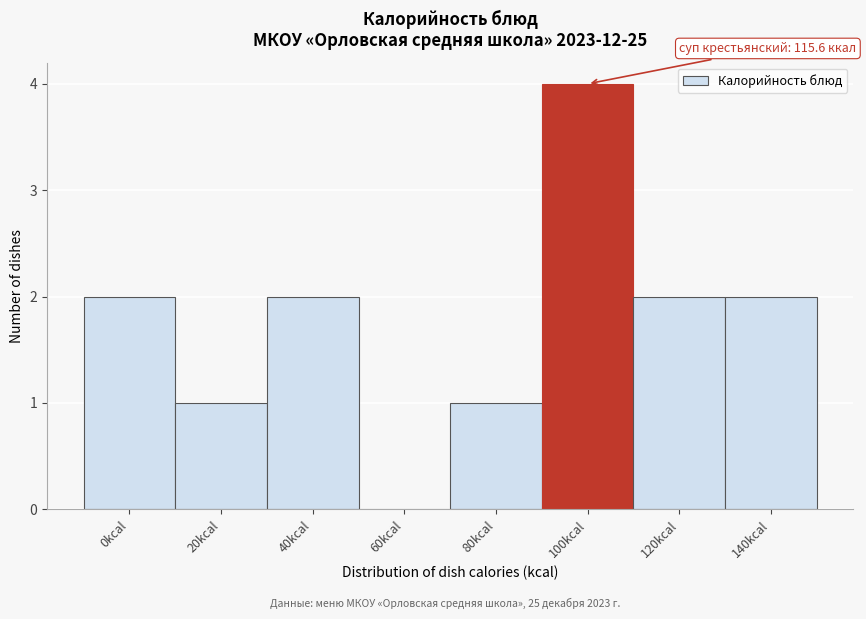

Reading left to right, what are all the values shown in this chart?

0kcal=2	20kcal=1	40kcal=2	60kcal=0	80kcal=1	100kcal=4	120kcal=2	140kcal=2